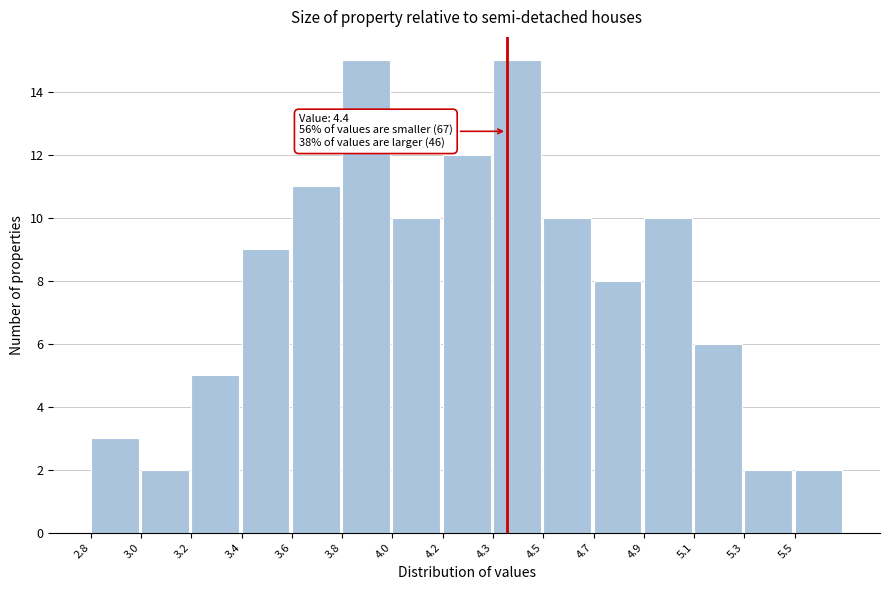

Reading right to left, transcribe all the data shown in this chart.

5.5=2	5.3=2	5.1=6	4.9=10	4.7=8	4.5=10	4.3=15	4.2=12	4.0=10	3.8=15	3.6=11	3.4=9	3.2=5	3.0=2	2.8=3